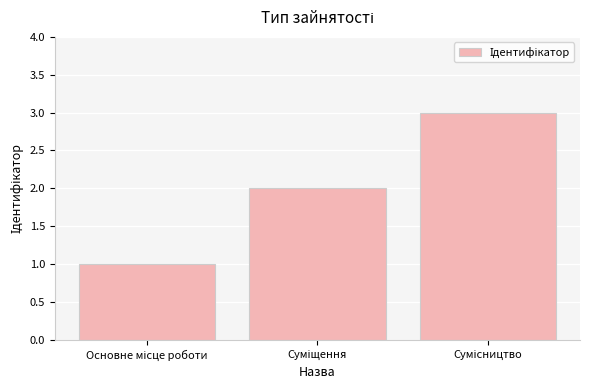

What is the maximum value shown in the chart?

3